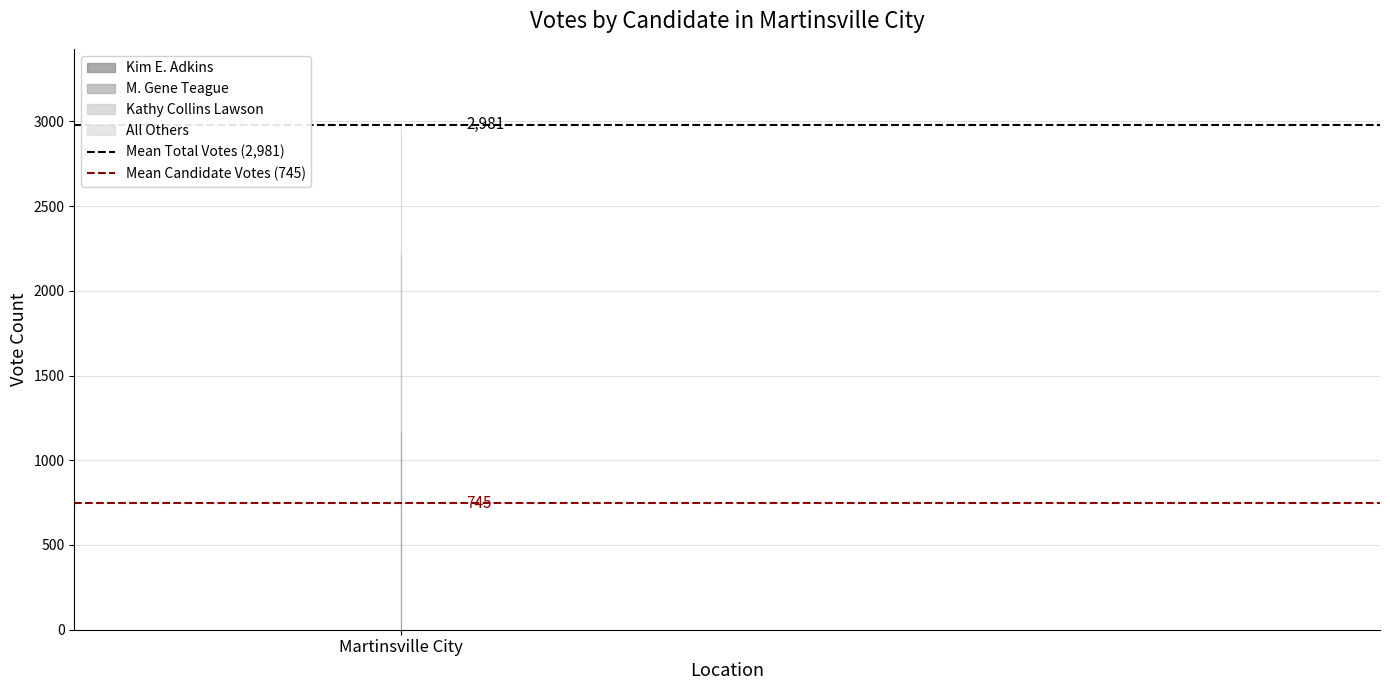

Is the value of Mean Candidate Votes (745) at 1 greater than the value of Mean Total Votes (2,981) at 1?

No